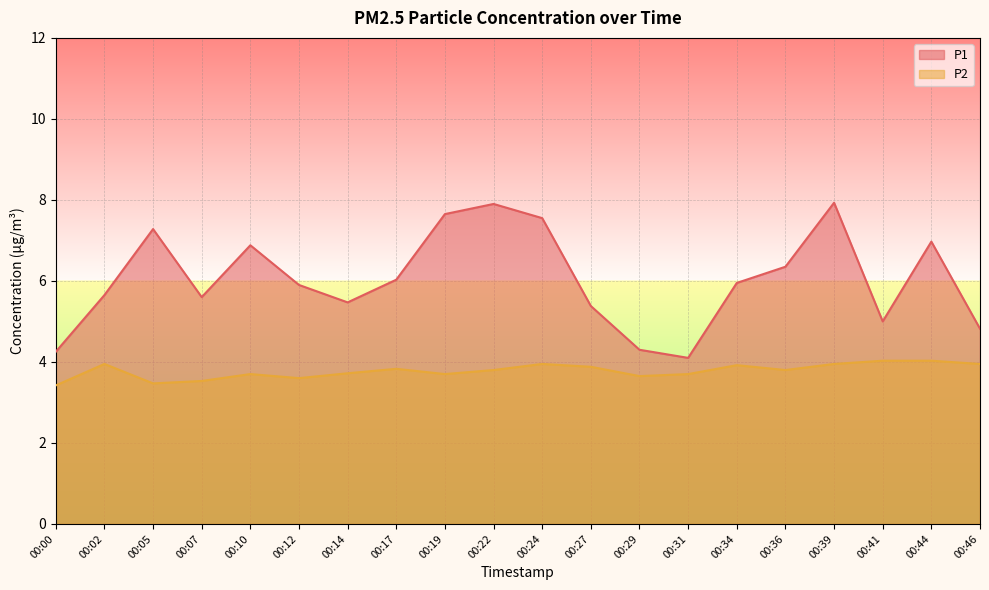

How many lines are shown in the chart?

2